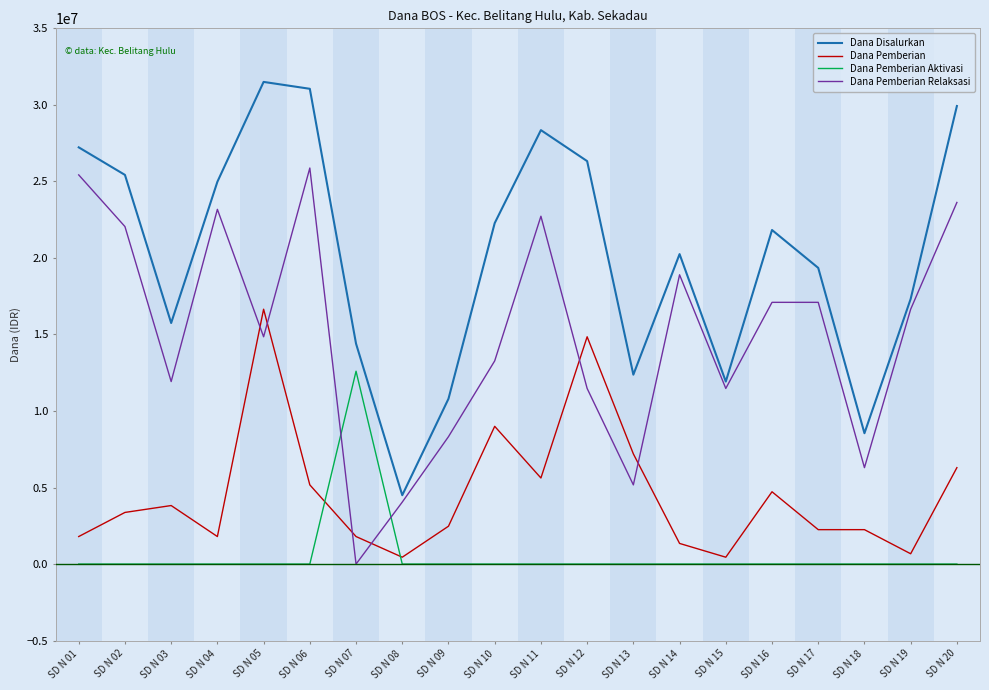

The value of Dana Pemberian Relaksasi at SD N 06 is 25875000. True or false?

True